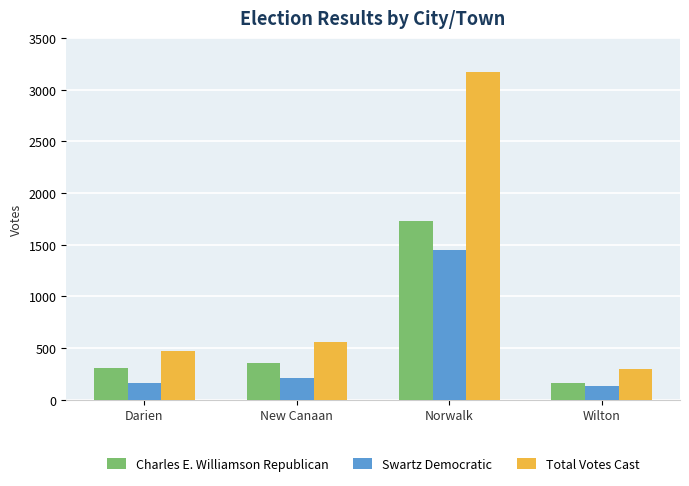

List the labels in order of Charles E. Williamson Republican value, smallest first.

Wilton, Darien, New Canaan, Norwalk